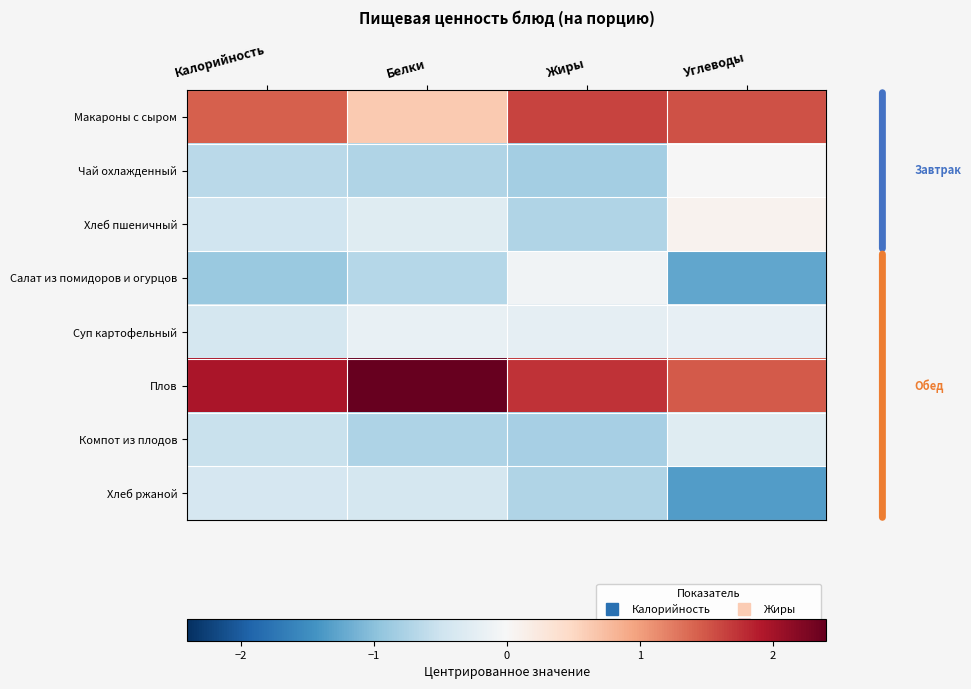

Reading left to right, transcribe all the data shown in this chart.

Макароны с сыром: Калорийность=1.4	Белки=0.6	Жиры=1.6	Углеводы=1.5
Чай охлажденный: Калорийность=-0.6	Белки=-0.7	Жиры=-0.8	Углеводы=-0.0
Хлеб пшеничный: Калорийность=-0.5	Белки=-0.3	Жиры=-0.7	Углеводы=0.1
Салат из помидоров и огурцов: Калорийность=-0.9	Белки=-0.7	Жиры=-0.1	Углеводы=-1.3
Суп картофельный: Калорийность=-0.4	Белки=-0.2	Жиры=-0.2	Углеводы=-0.2
Плов: Калорийность=2.0	Белки=2.4	Жиры=1.7	Углеводы=1.5
Компот из плодов: Калорийность=-0.5	Белки=-0.7	Жиры=-0.8	Углеводы=-0.3
Хлеб ржаной: Калорийность=-0.4	Белки=-0.4	Жиры=-0.7	Углеводы=-1.3